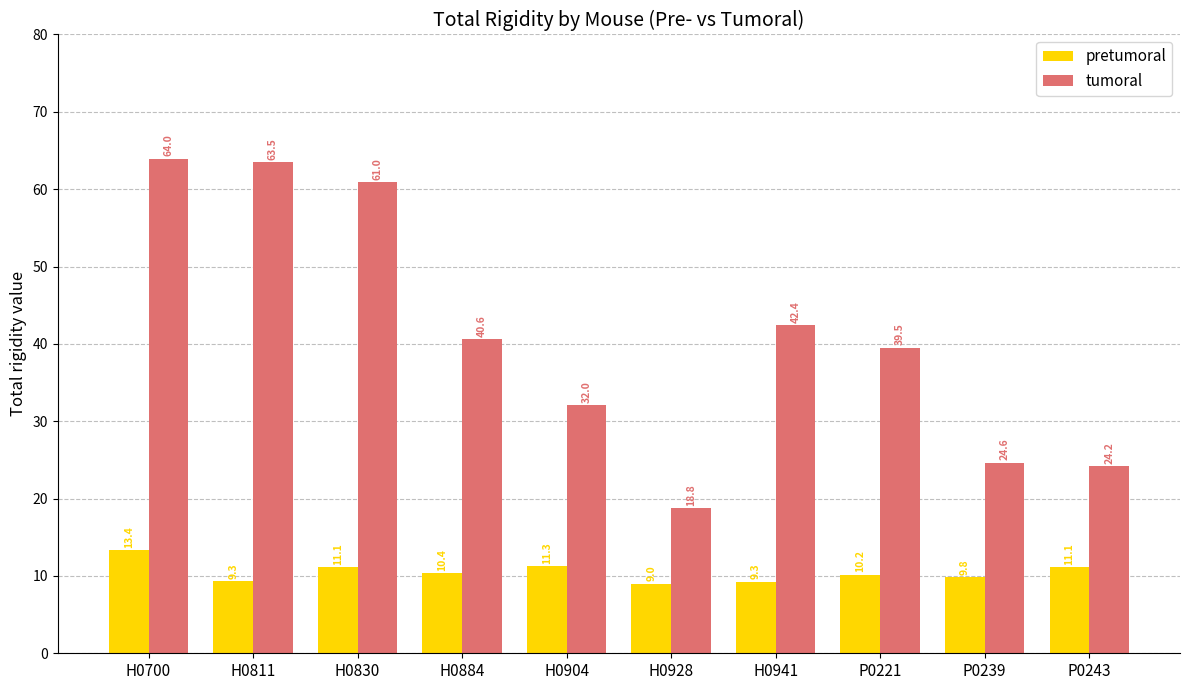

The value of pretumoral at H0830 is 11.1. True or false?

True